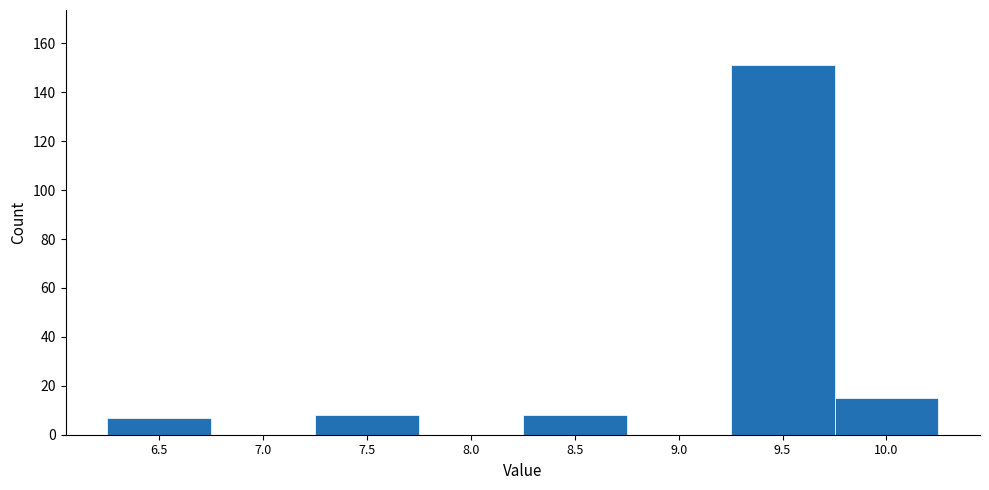

Reading left to right, list all the values displayed in this chart.

6.5=7	7.0=0	7.5=8	8.0=0	8.5=8	9.0=0	9.5=151	10.0=15